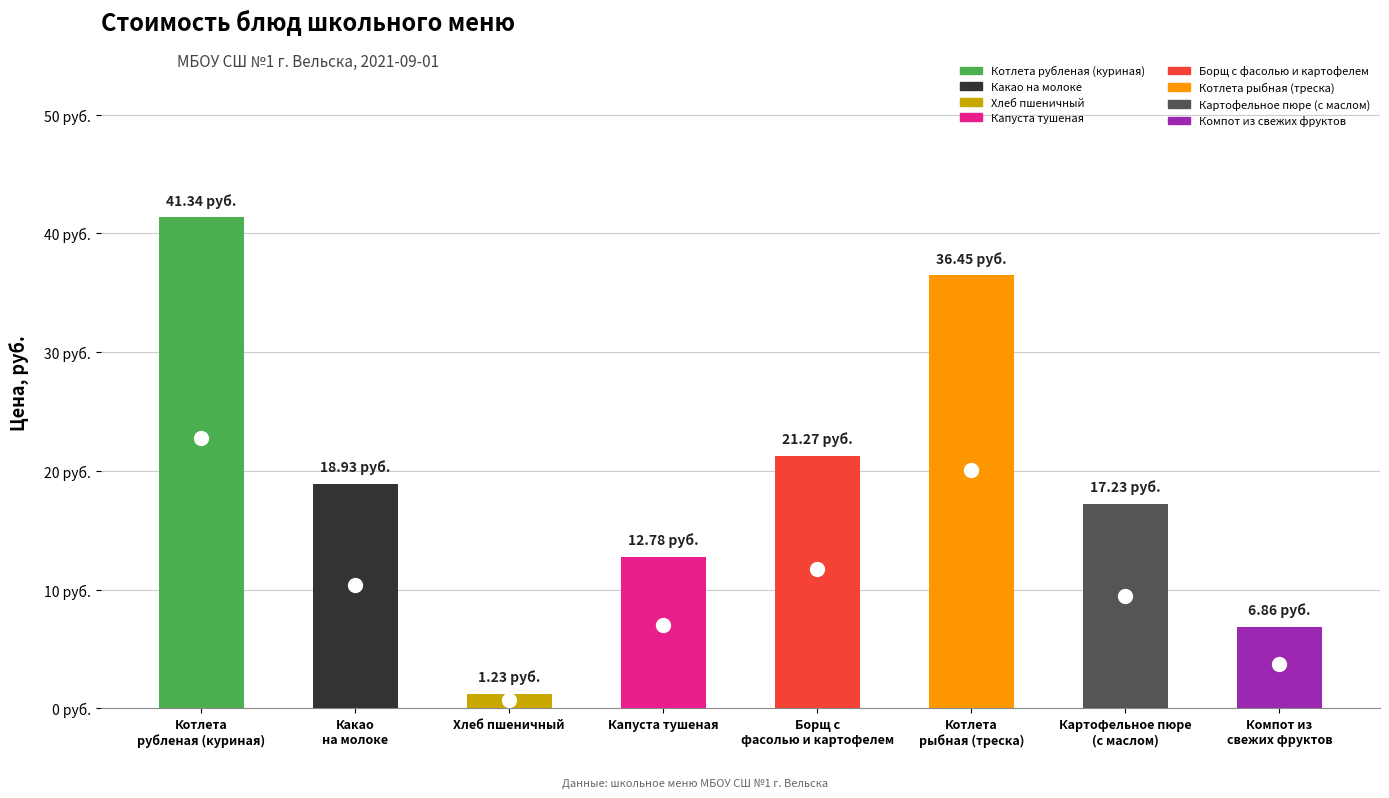

Are the bars horizontal?

No